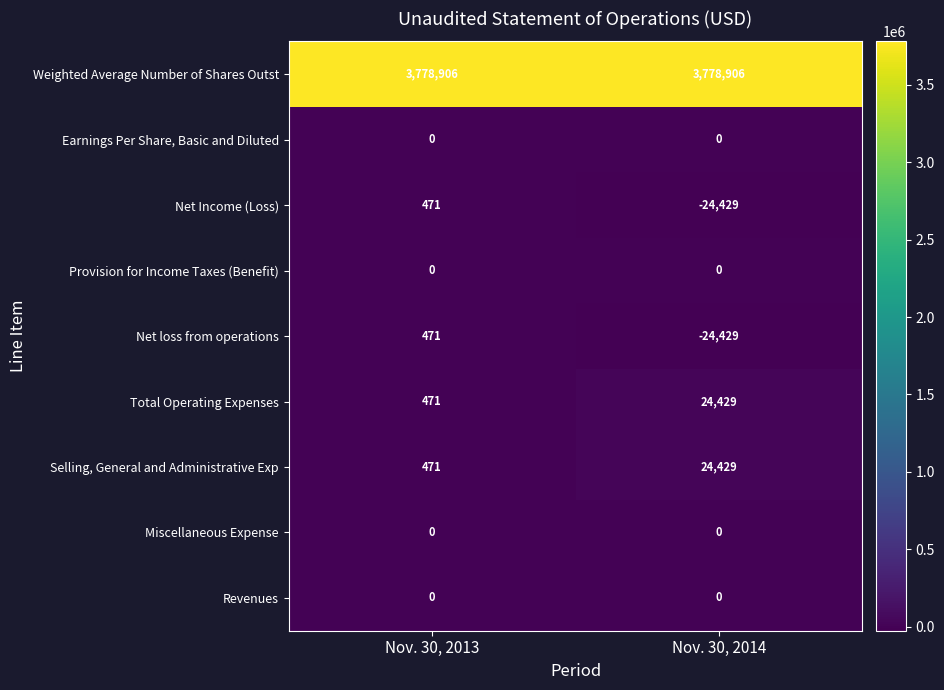

Which label corresponds to the smallest value in the chart?

Nov. 30, 2014